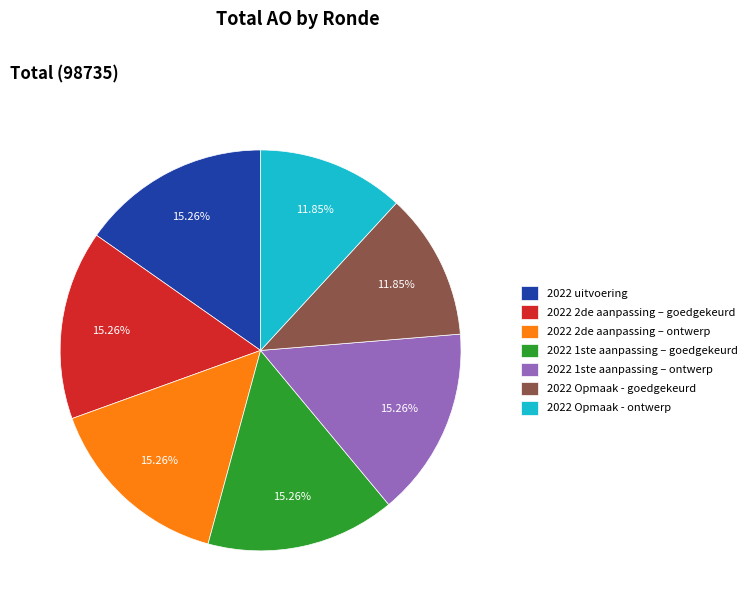

The 2022 Opmaak - ontwerp slice represents 12% of the pie. True or false?

True